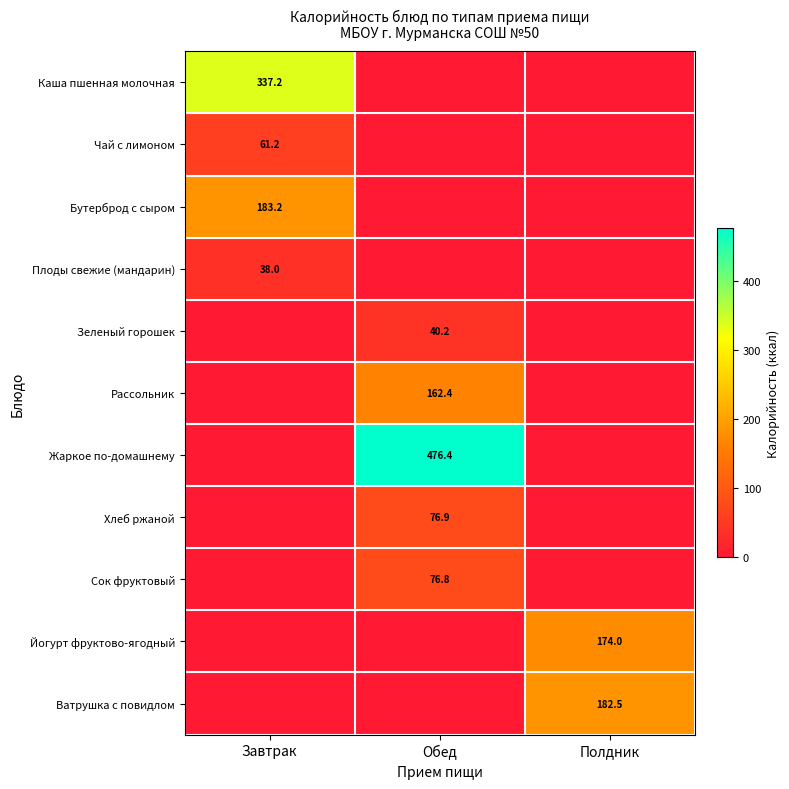

The value of Йогурт фруктово-ягодный at Полдник is 229.6. True or false?

False